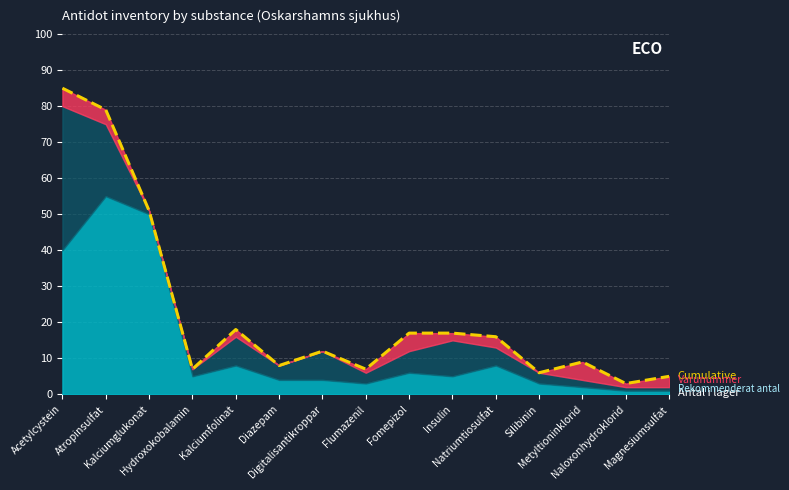

The chart shows a value of 5 at Naloxonhydroklorid. True or false?

False